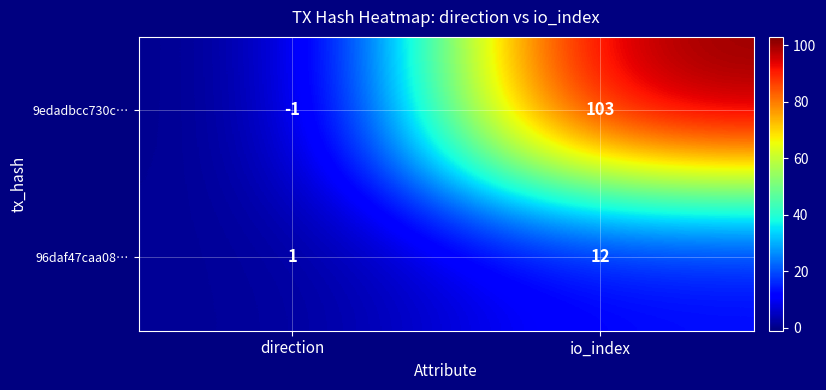

The value of 96daf47caa08… at io_index is 16. True or false?

False